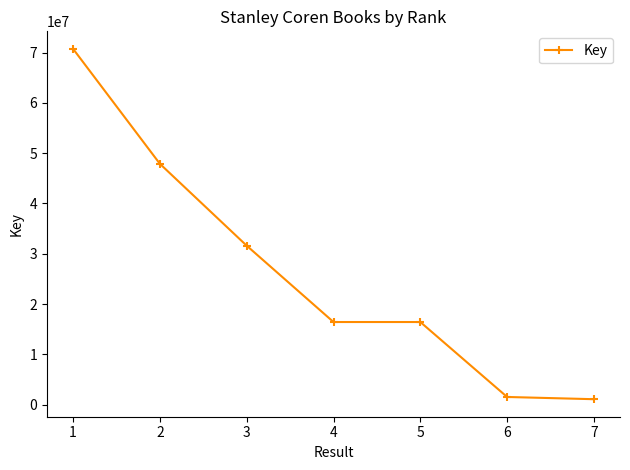

Approximately how many times larger is the value at 2 compared to 4?

2.9